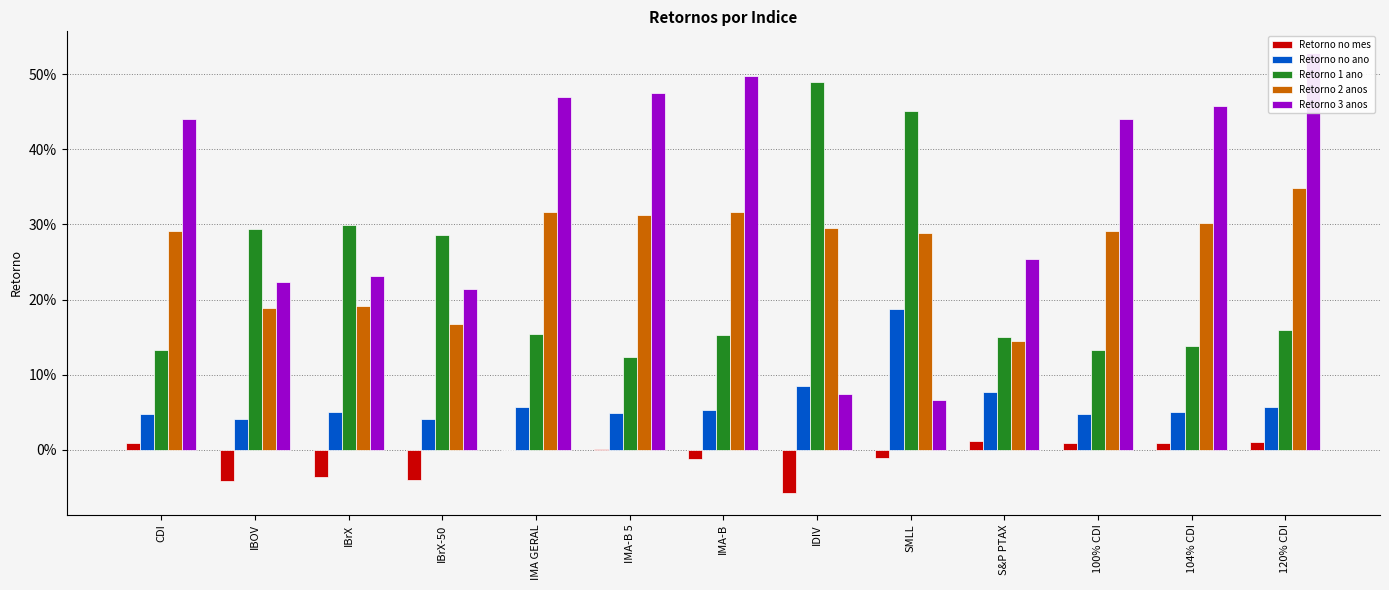

Which series changed the most between IBrX-50 and S&P PTAX?

Retorno 1 ano